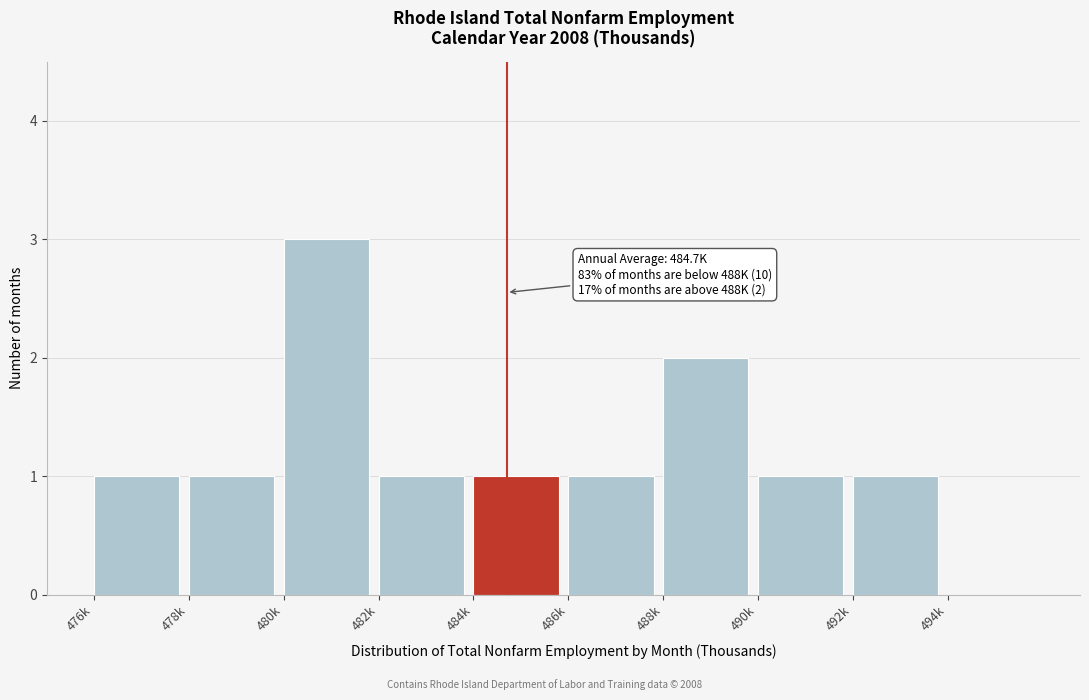

Reading left to right, what are all the values shown in this chart?

476k=1	478k=1	480k=3	482k=1	484k=1	486k=1	488k=2	490k=1	492k=1	494k=0